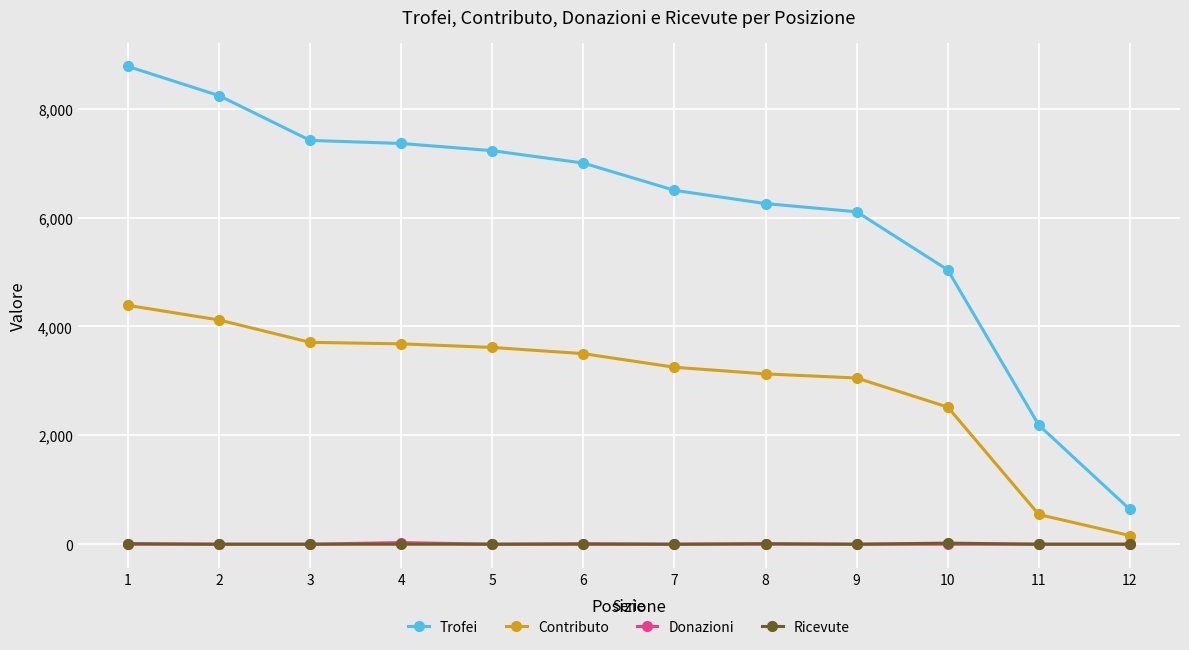

What is the difference between the maximum and minimum values in the Trofei series?

8136